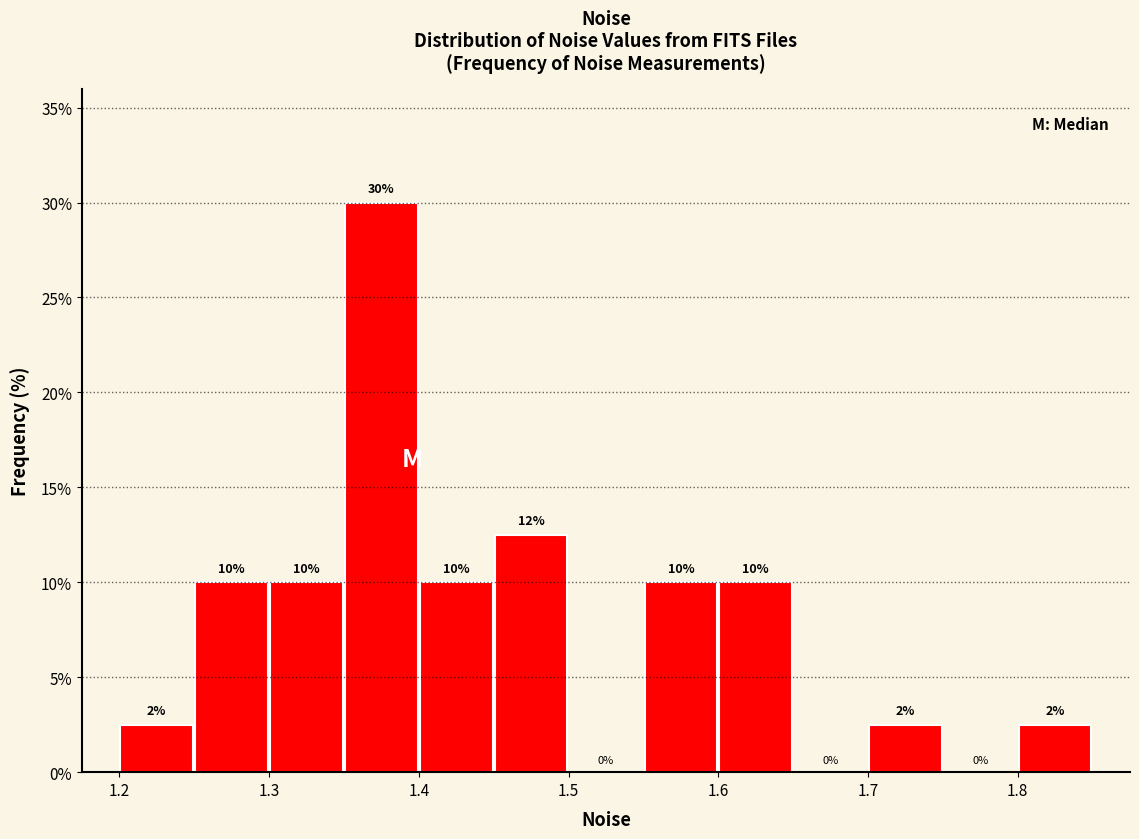

Over which range of the x-axis is the bar tallest?

1.35 to 1.40